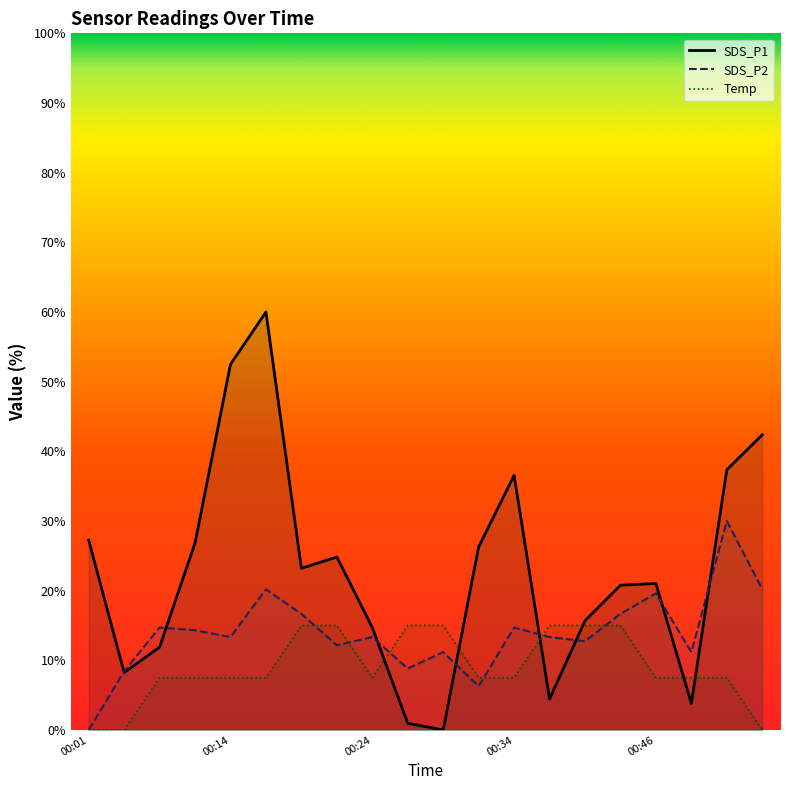

How many intersections are there between Temp and SDS_P1?

6